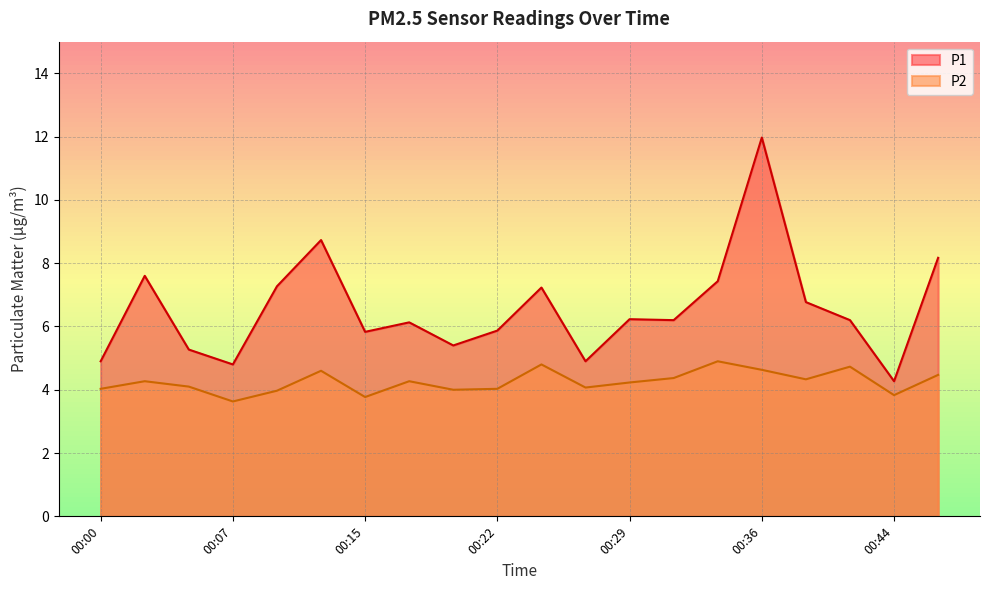

Which series has the widest spread of values?

P1